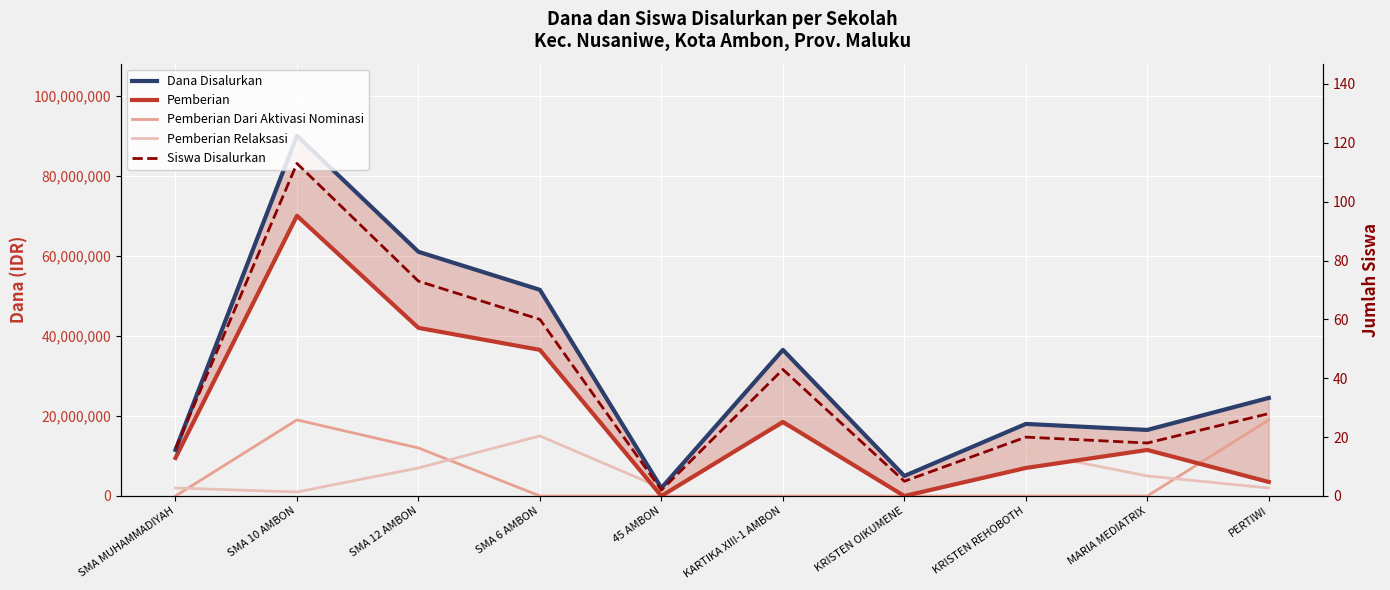

How many lines are shown in the chart?

5